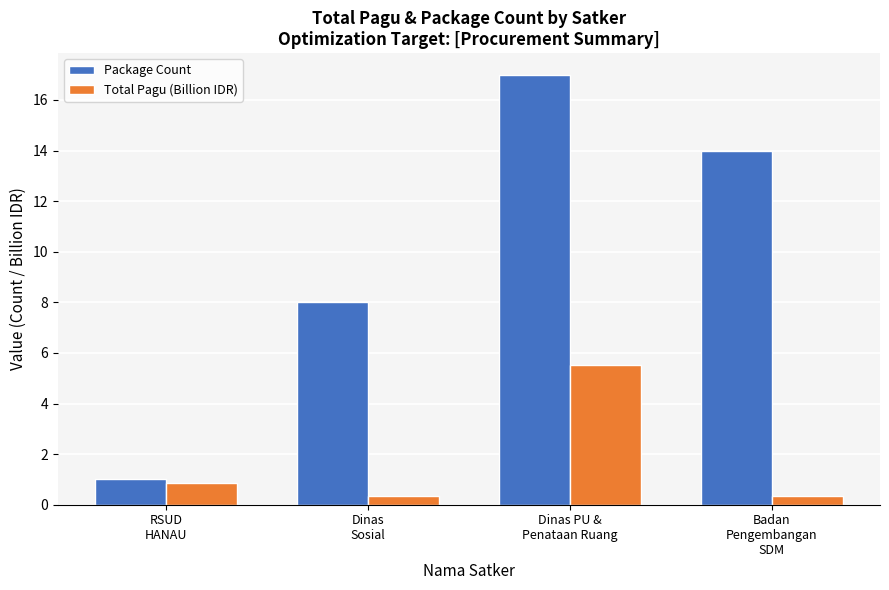

What is the spread (max minus min) of values at Badan
Pengembangan
SDM?

13.7